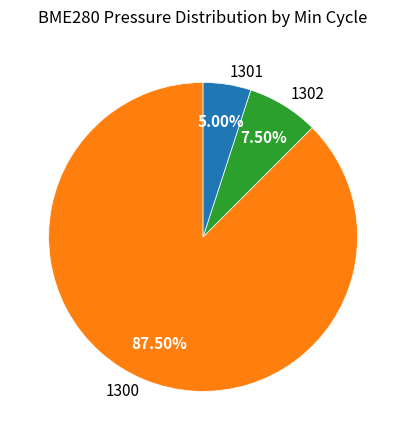

Do 1300 and 1302 together represent more than half of the pie?

Yes